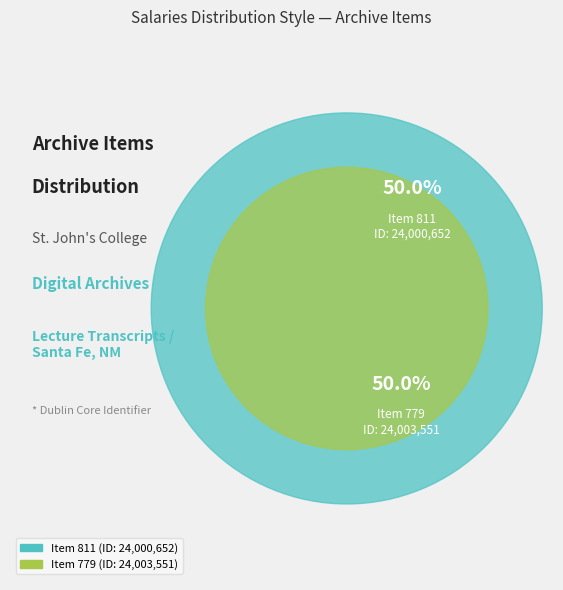

To the nearest percent, what percentage of the pie is Item 811?

50%